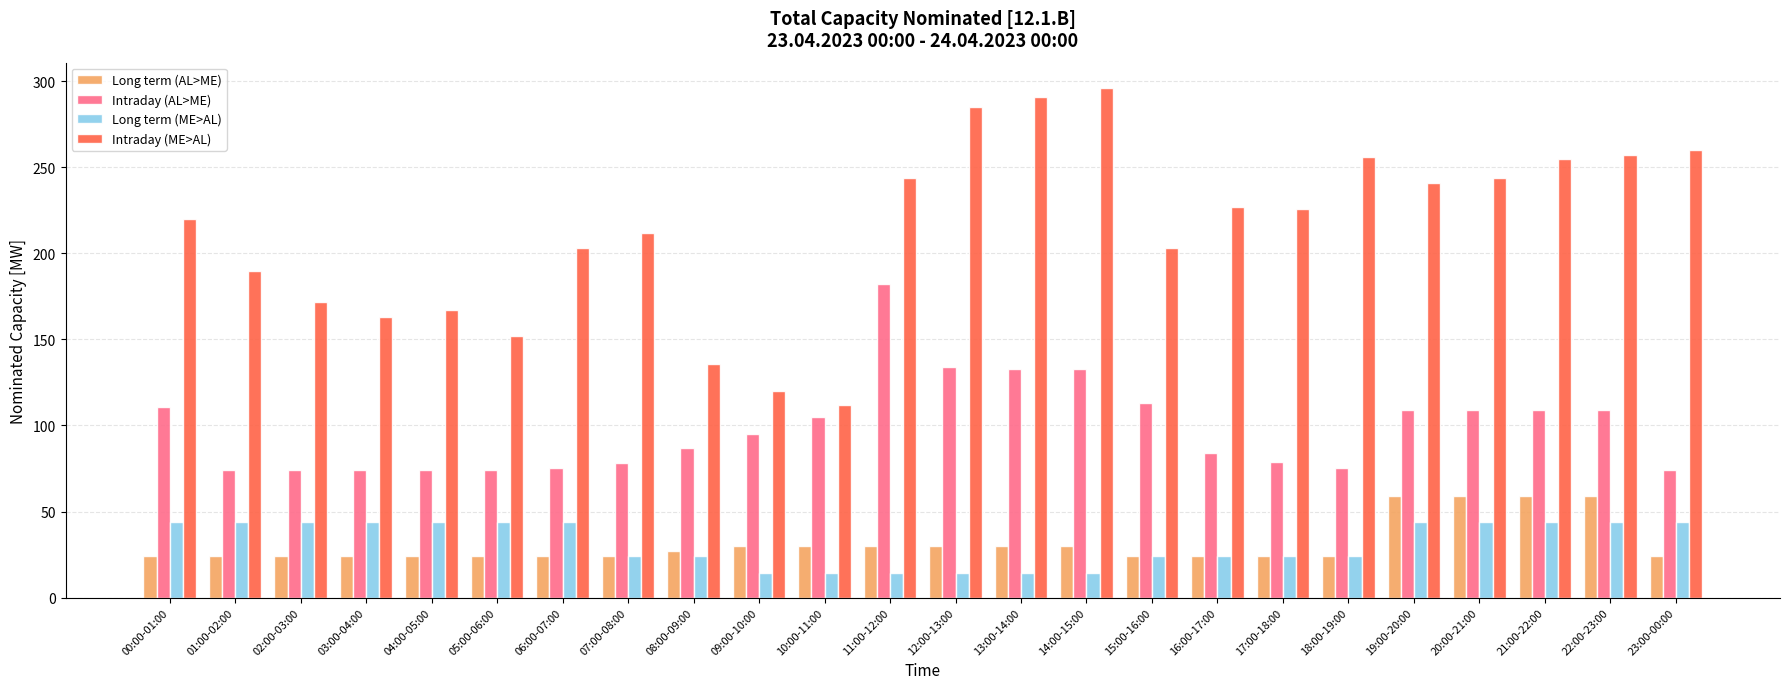

What is the label of the 2nd bar from the right?

22:00-23:00